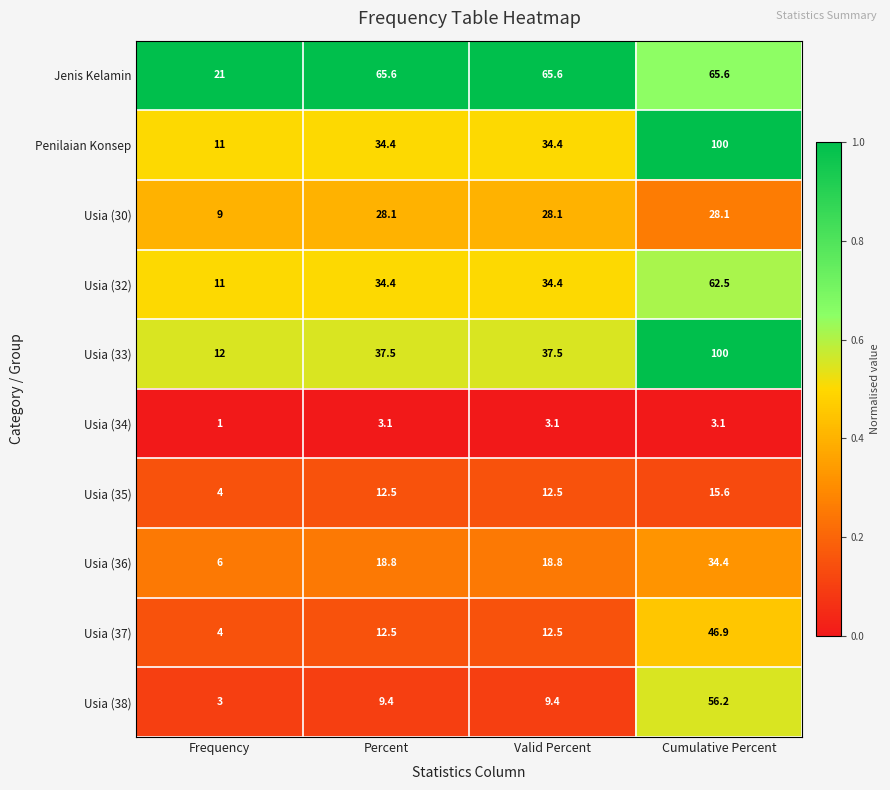

At which category is the sum across all series the highest?

Cumulative Percent